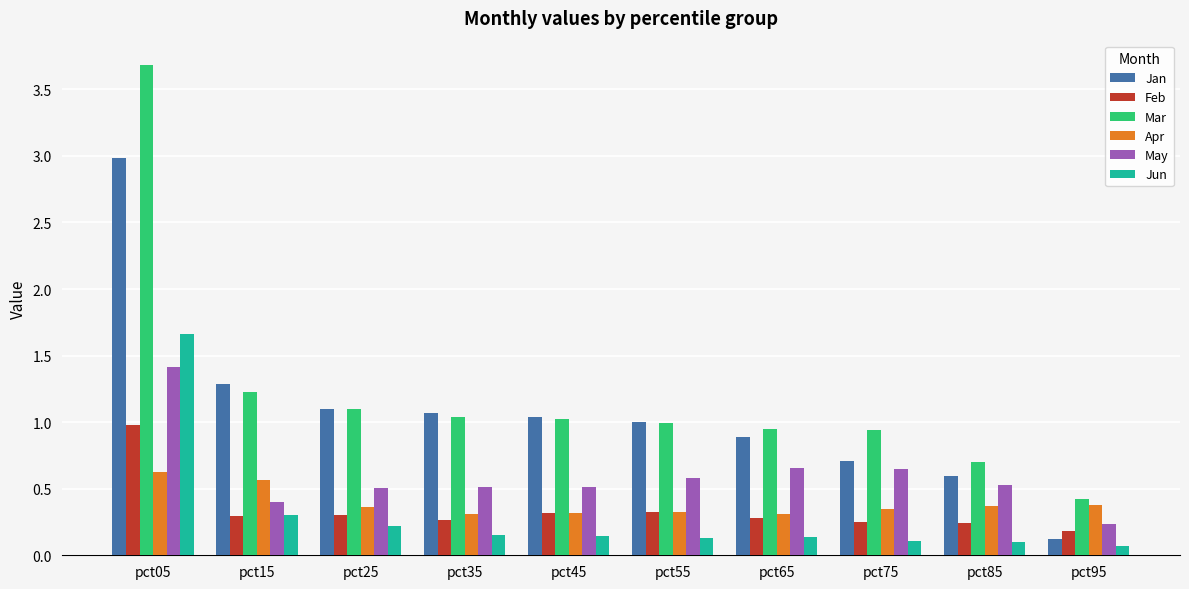

What is the average value of the Jan series?

1.1